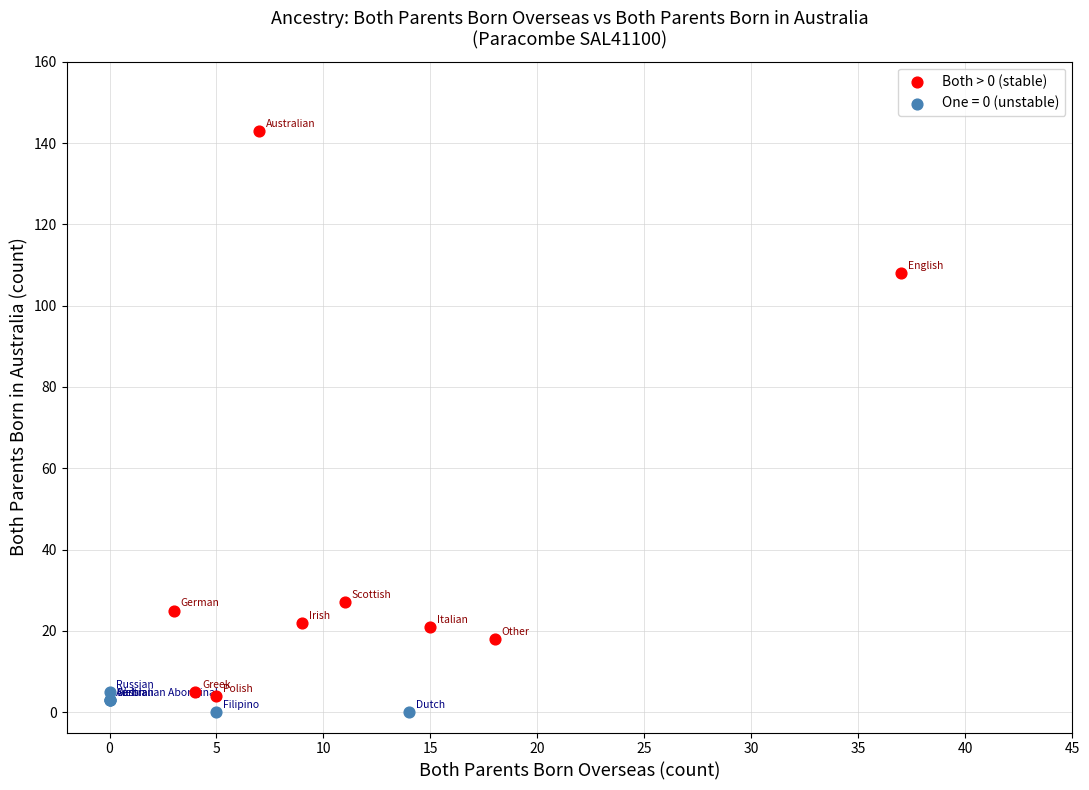

Which series reaches the maximum Y coordinate?

Both > 0 (stable)